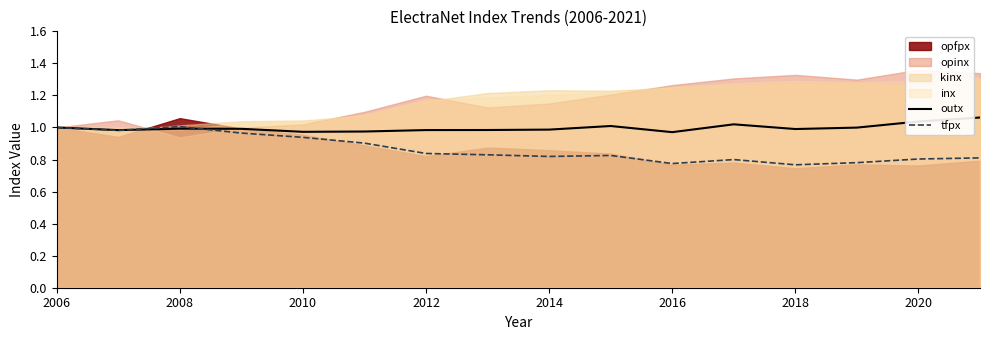

Is it true that tfpx equals 1.6 at 2006?

False